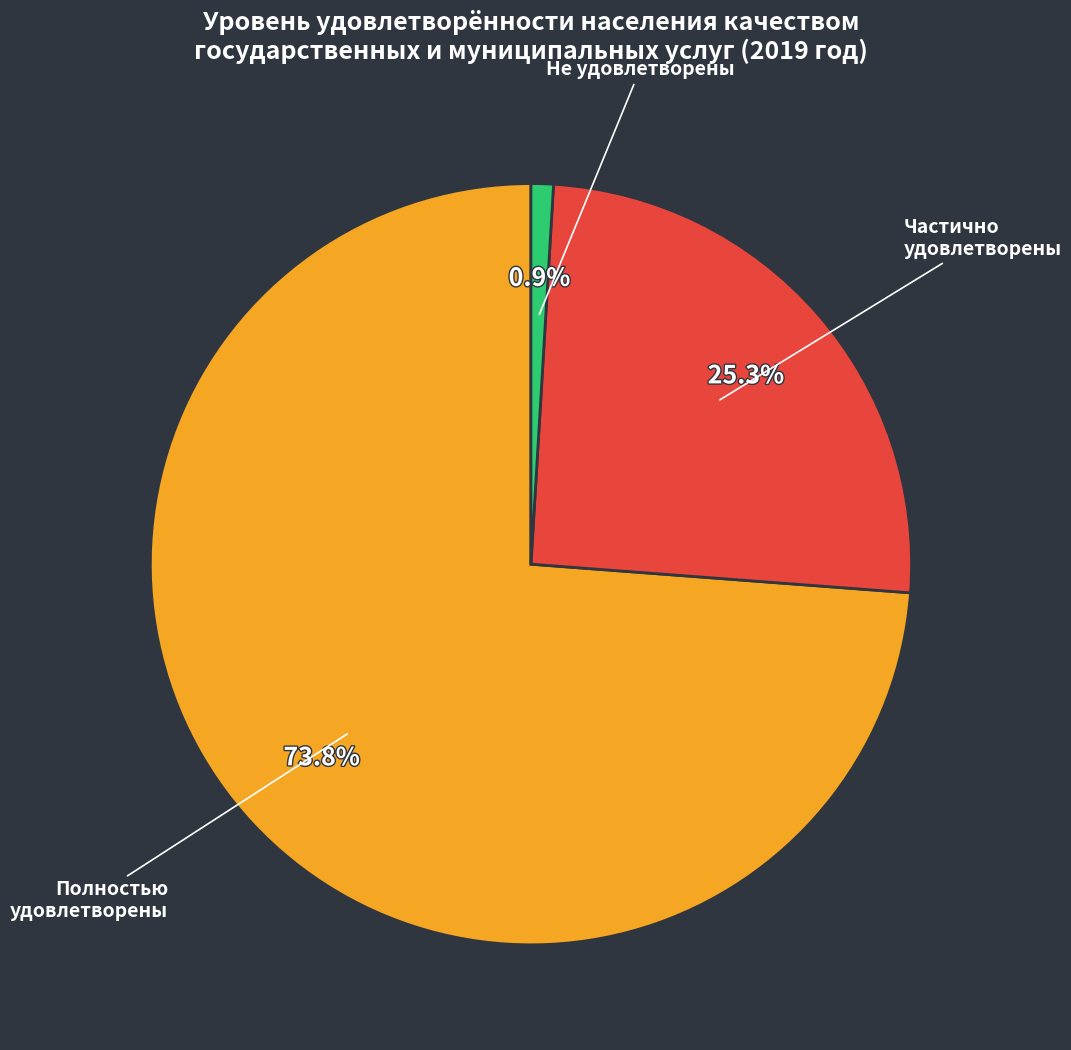

Is there a majority slice in this chart?

Yes